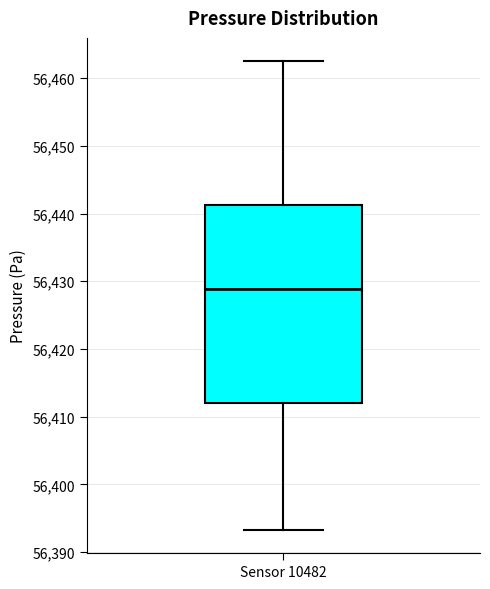

Read this box plot against the y-axis: the position of the median line, the range covered by the box, and the ends of both whiskers. The values are not printed on the chart, so give them approximately, as read against the axis.

median 56429, box 56412 to 56441, whiskers 56393 to 56462